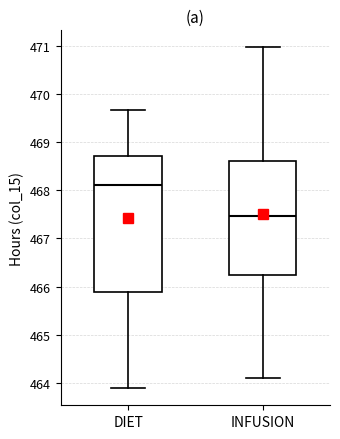

Where is the lower edge of the box for INFUSION on the y-axis? The values are not printed on the chart, so give them approximately, as read against the axis.

466.2